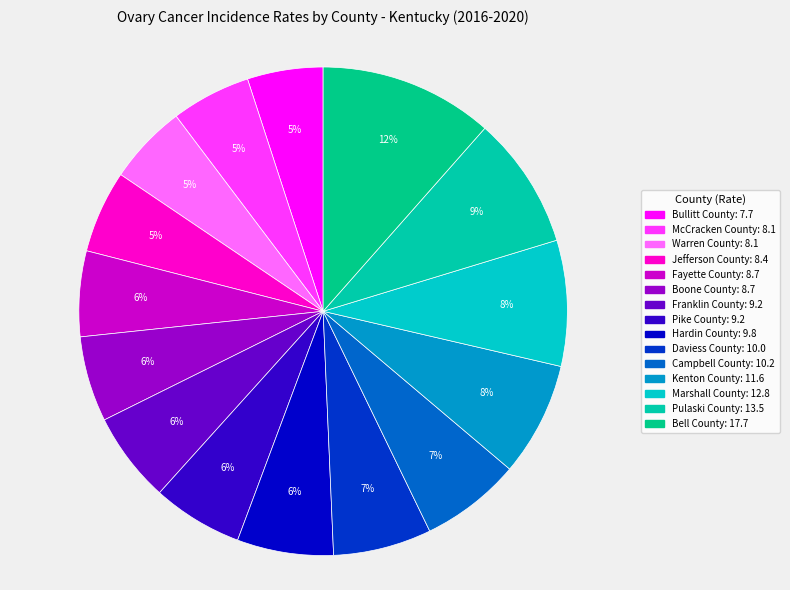

Is it true that Pike County is 6% of the pie?

True